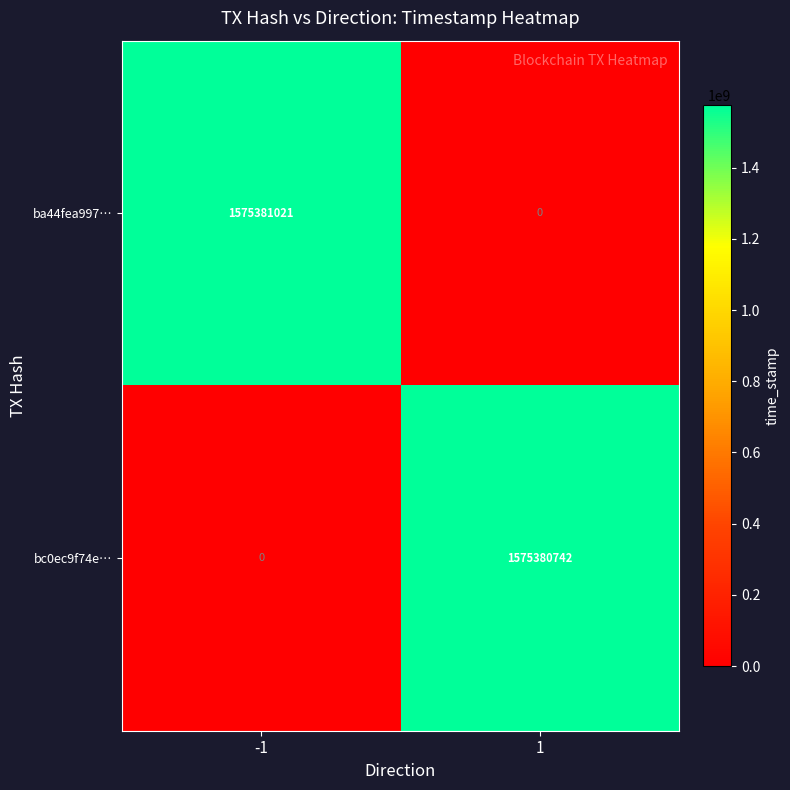

What is the difference between the maximum and minimum values in the bc0ec9f74e… series?

1575380742